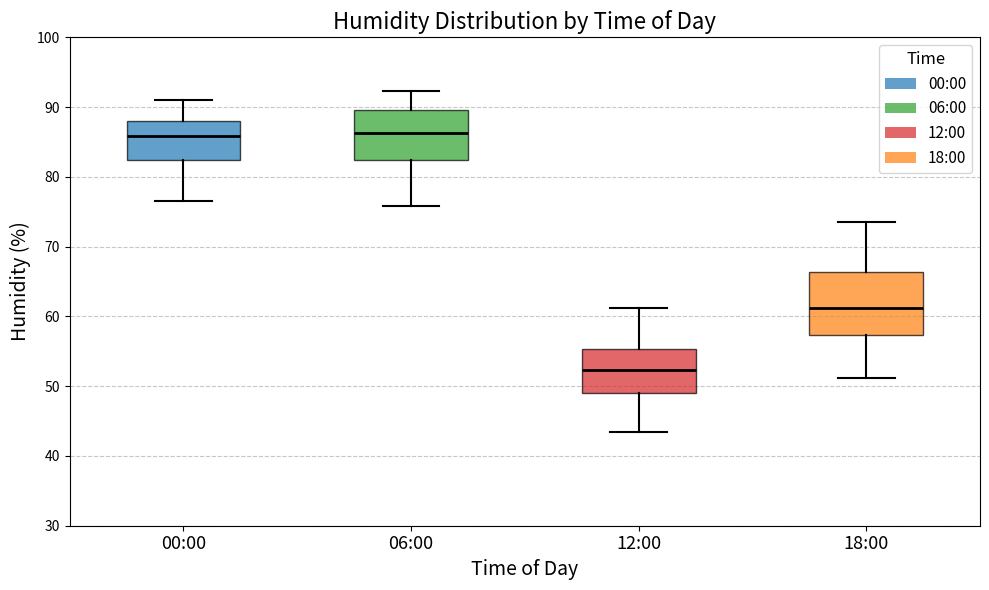

Where does the lower whisker of the box for 18:00 end on the y-axis? The values are not printed on the chart, so give them approximately, as read against the axis.

51